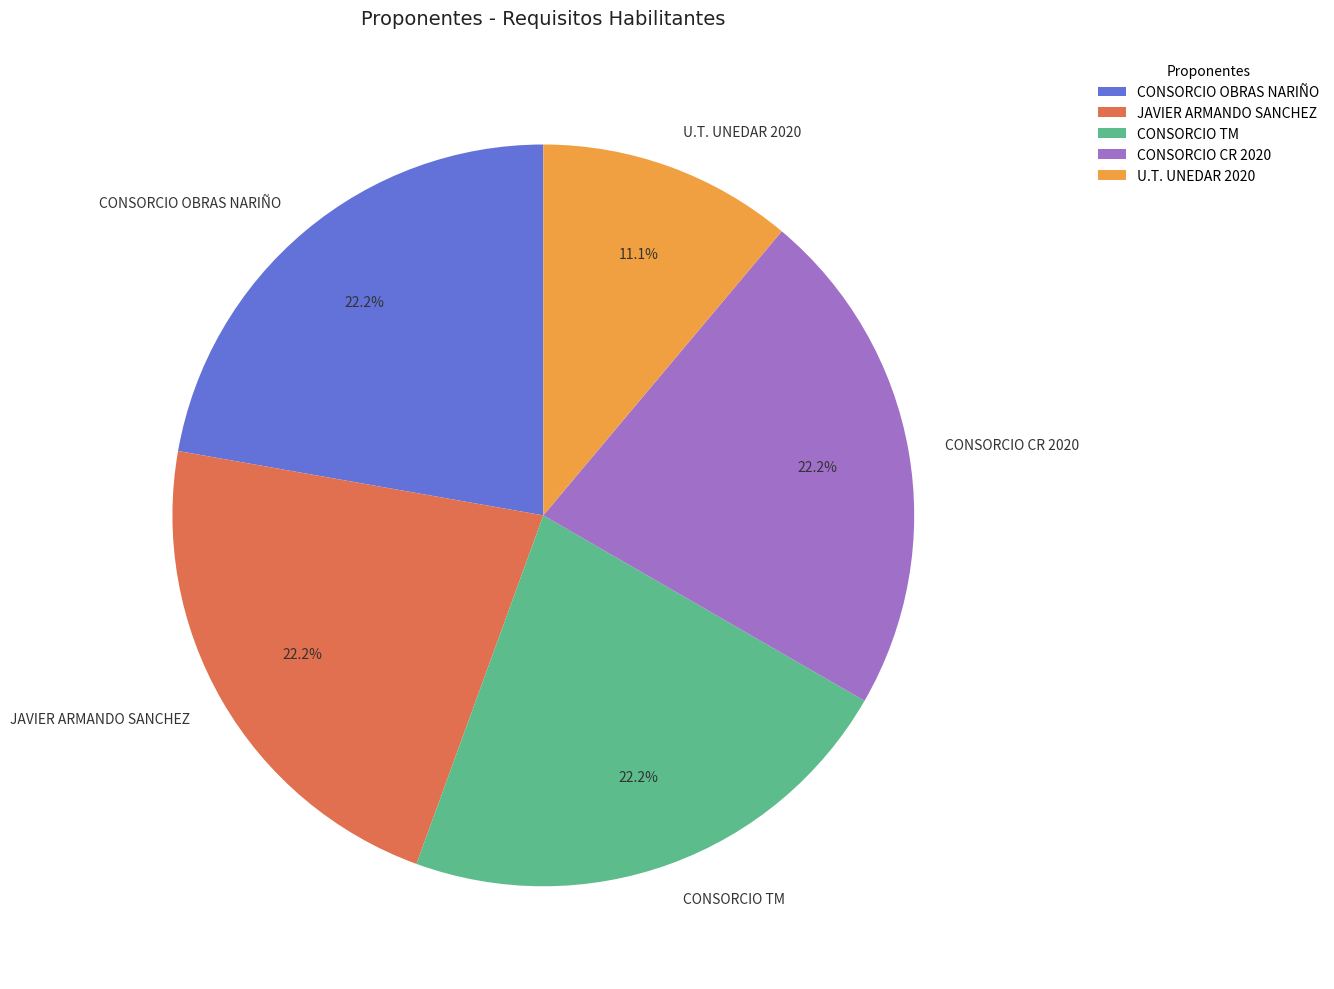

The CONSORCIO CR 2020 slice represents 22% of the pie. True or false?

True